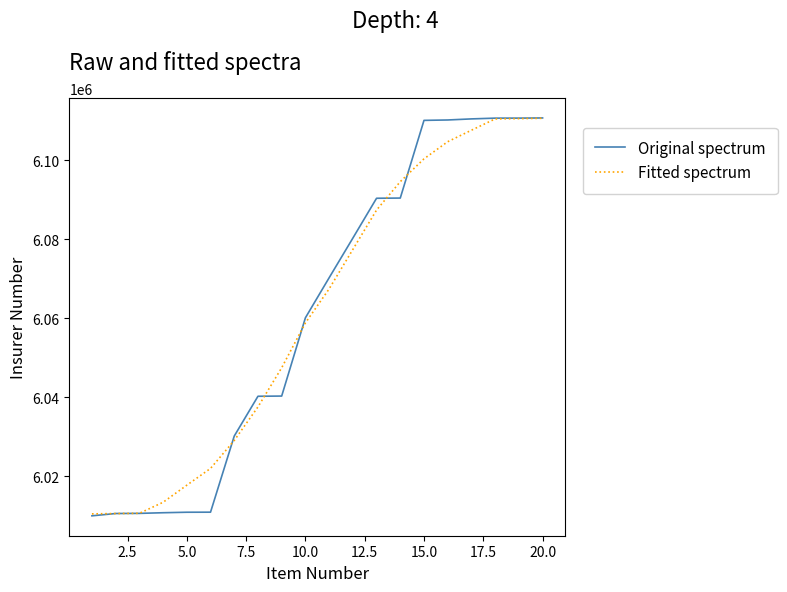

What is the lowest value of the Fitted spectrum series?

6010526.5